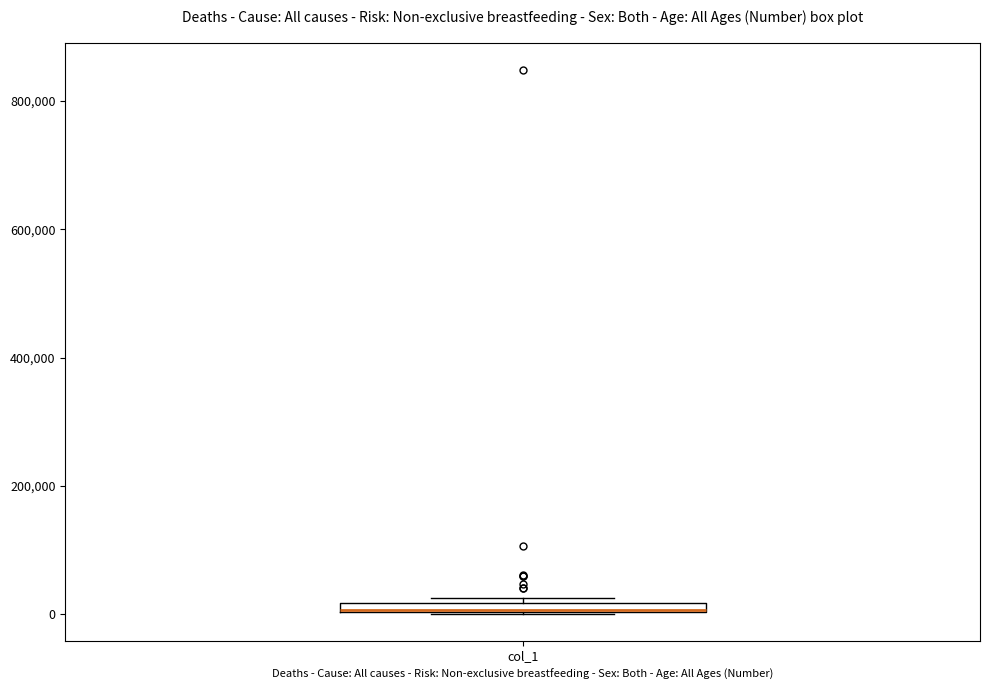

Where is the lower edge of the box for col_1 on the y-axis? The values are not printed on the chart, so give them approximately, as read against the axis.

0